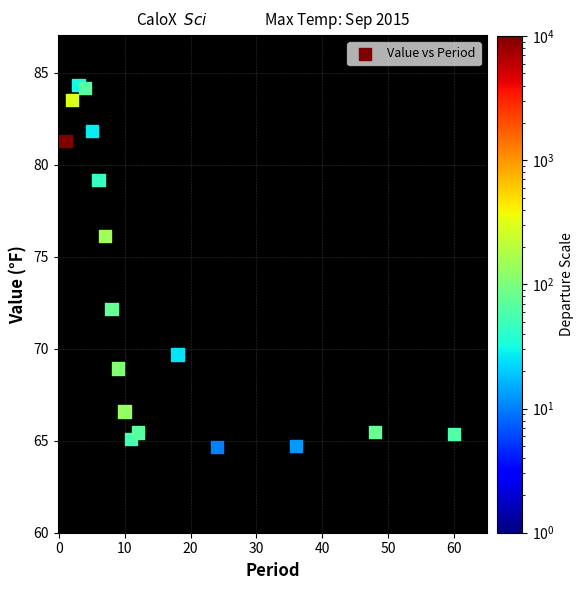

What is the range of X values (max minus min)?

59.0